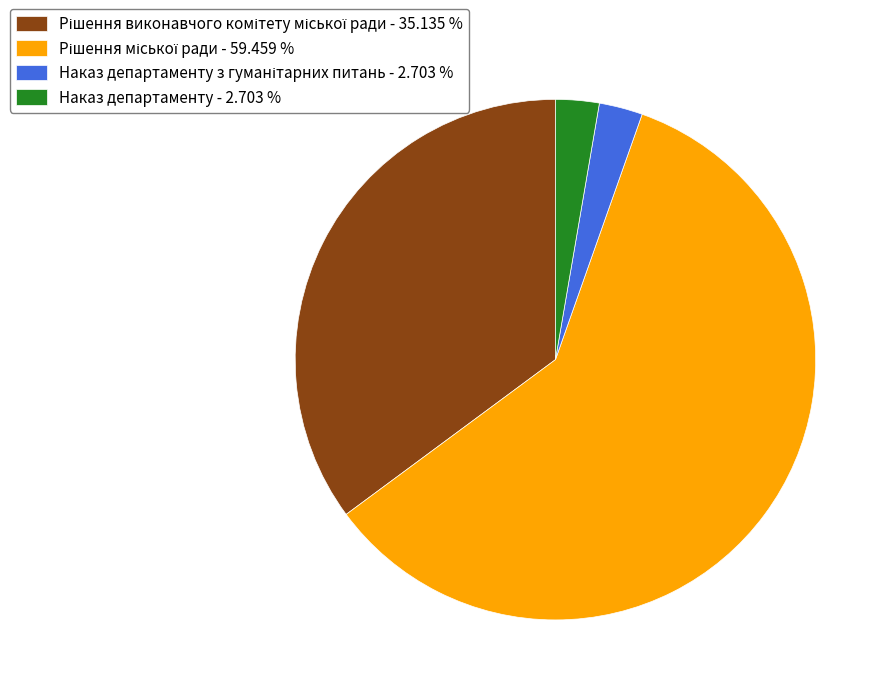

Does any single category account for the majority?

Yes